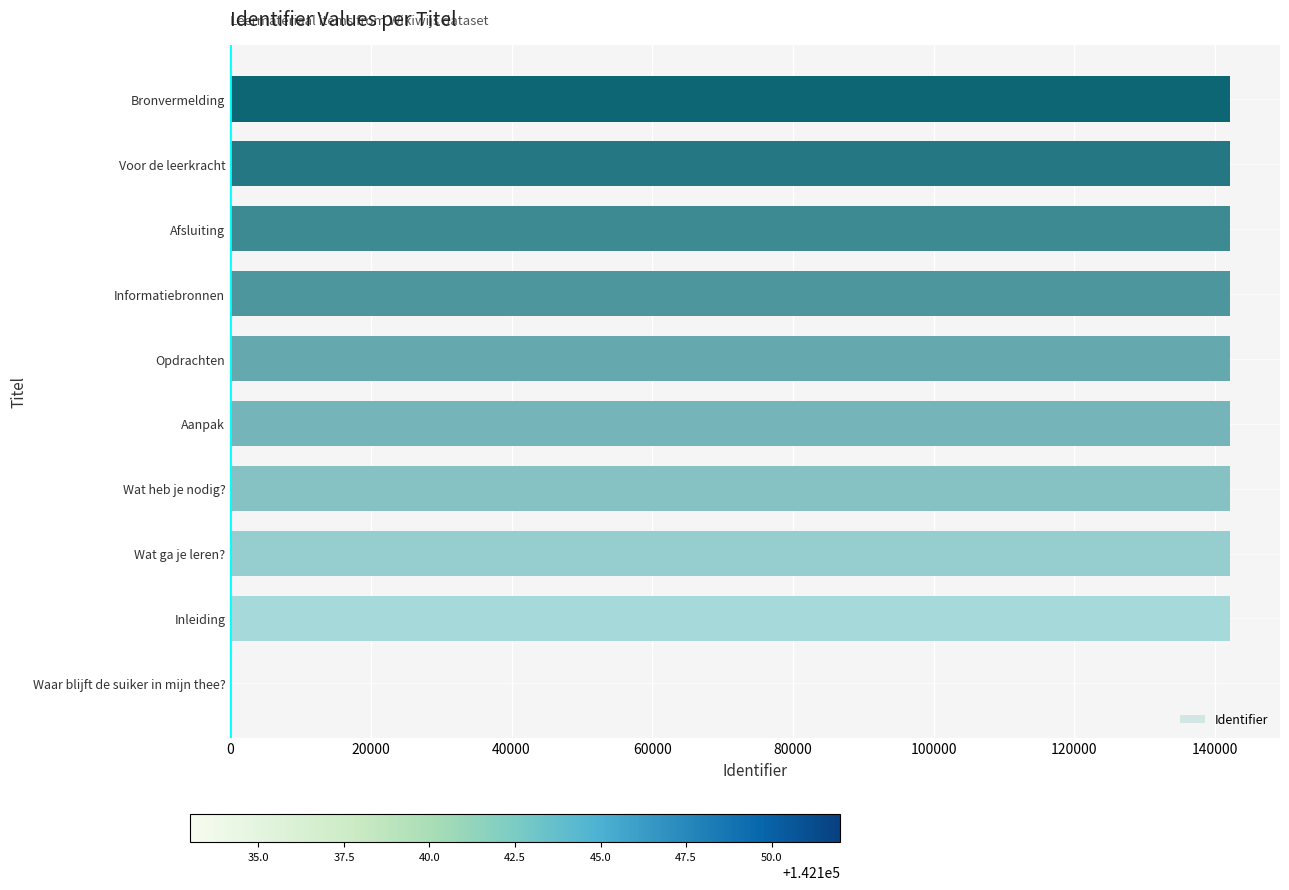

What is the sum of all values?

1279276